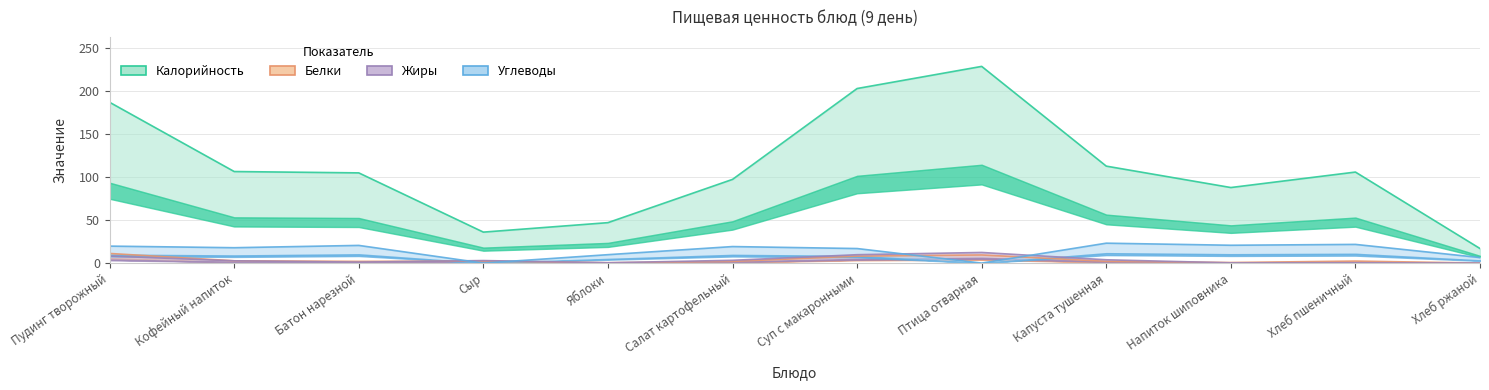

How many interior local peaks does the Белки series have?

3